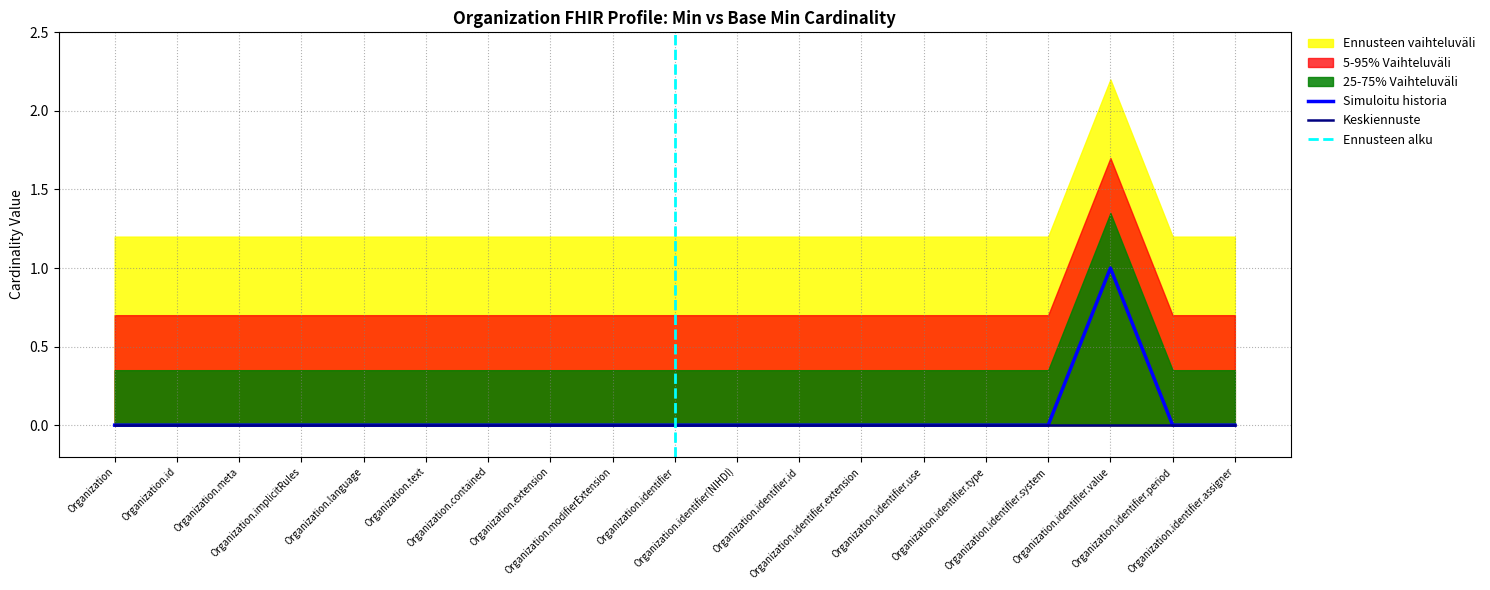

List the labels in order of value, largest first.

Organization.identifier.value, Organization, Organization.id, Organization.meta, Organization.implicitRules, Organization.language, Organization.text, Organization.contained, Organization.extension, Organization.modifierExtension, Organization.identifier, Organization.identifier(NIHDI), Organization.identifier.id, Organization.identifier.extension, Organization.identifier.use, Organization.identifier.type, Organization.identifier.system, Organization.identifier.period, Organization.identifier.assigner